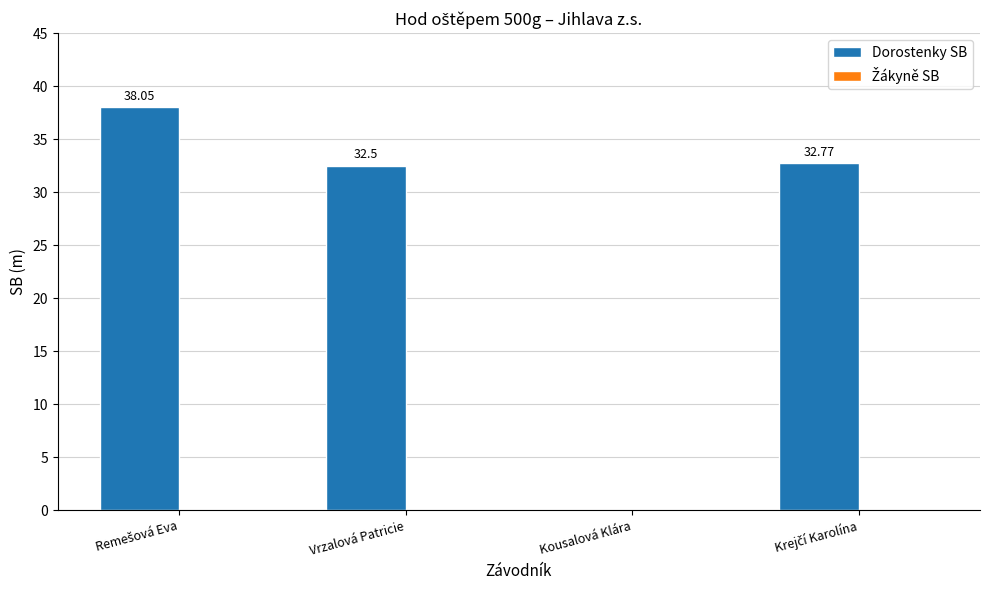

What is the sum of all values?

103.3